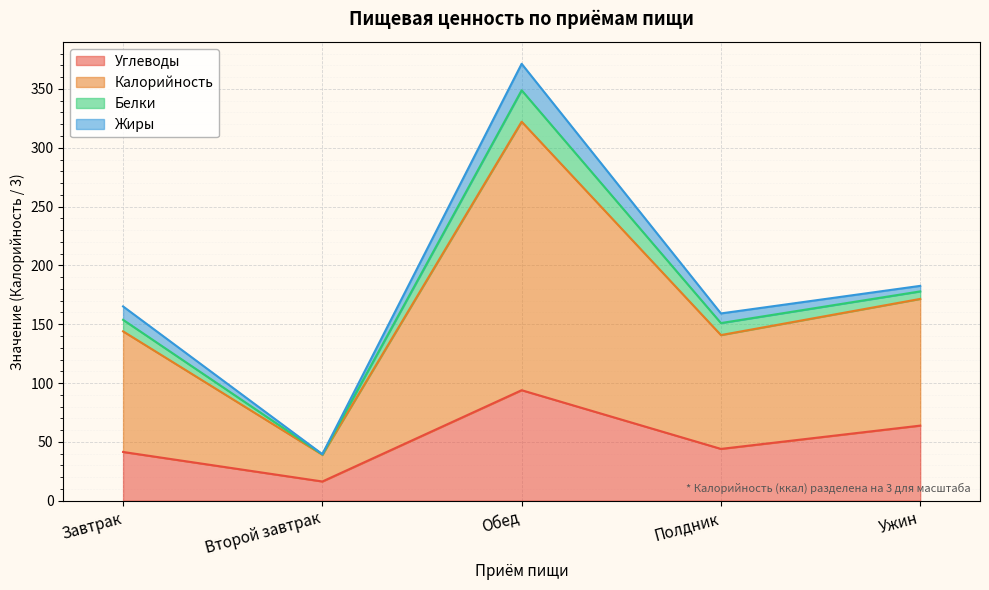

Where does the Калорийность series first go above 165?

Завтрак